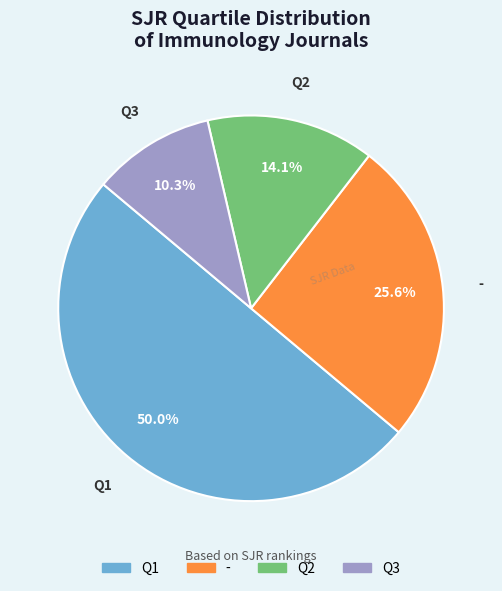

Which has a higher value, Q1 or Q3?

Q1